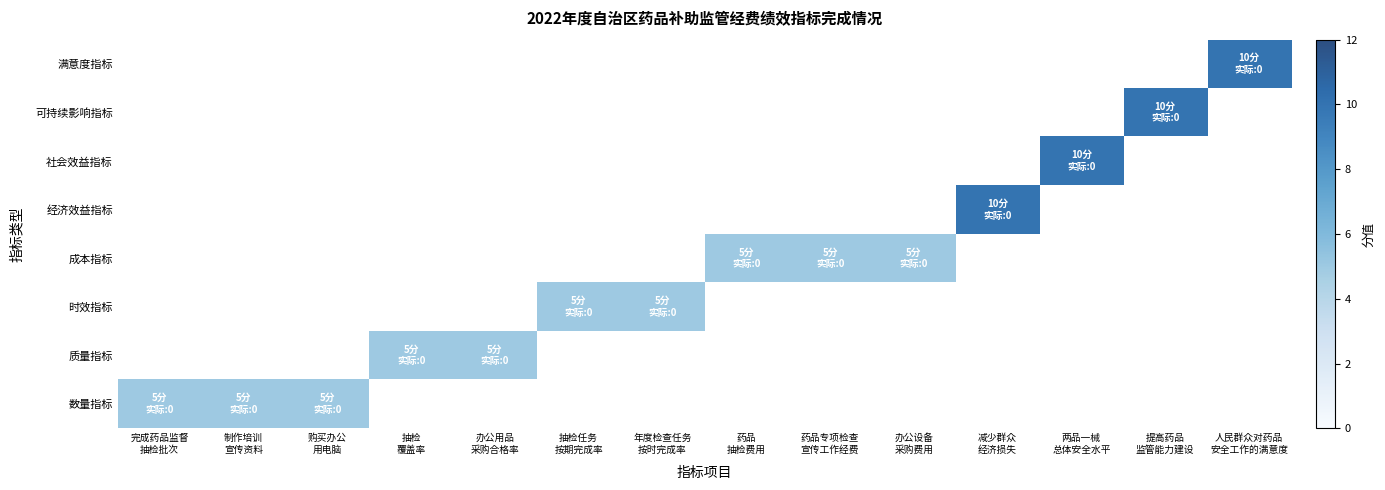

At how many categories does at least one series exceed 7?

4